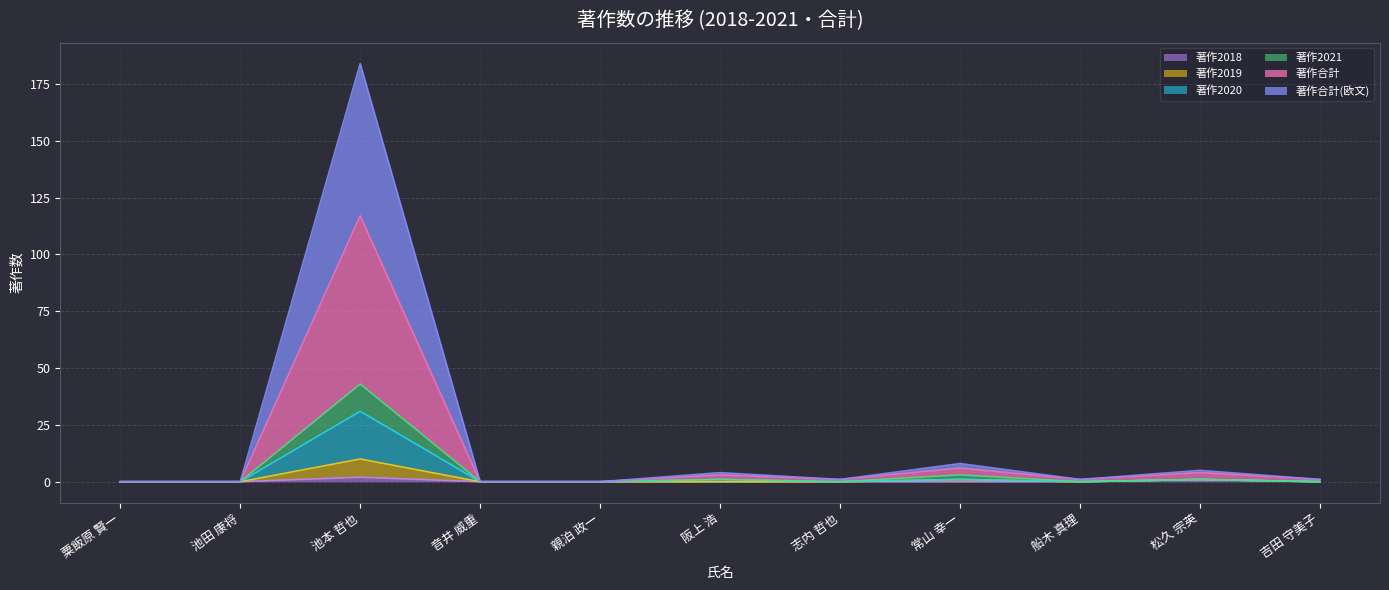

The value of 著作2019 at 志内 哲也 is 0. True or false?

True